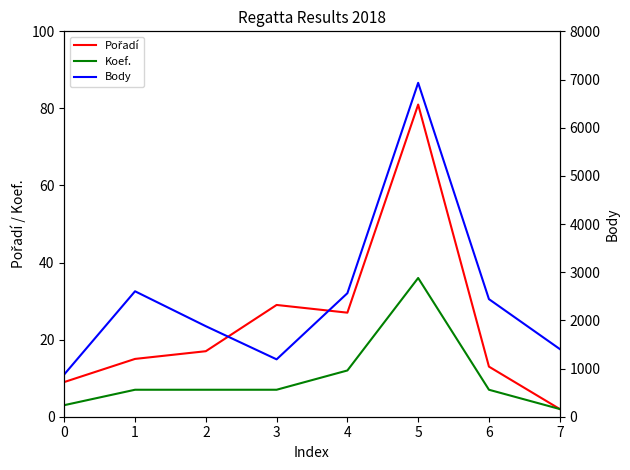

True or false: Koef. has a value of 1 at 0.

False